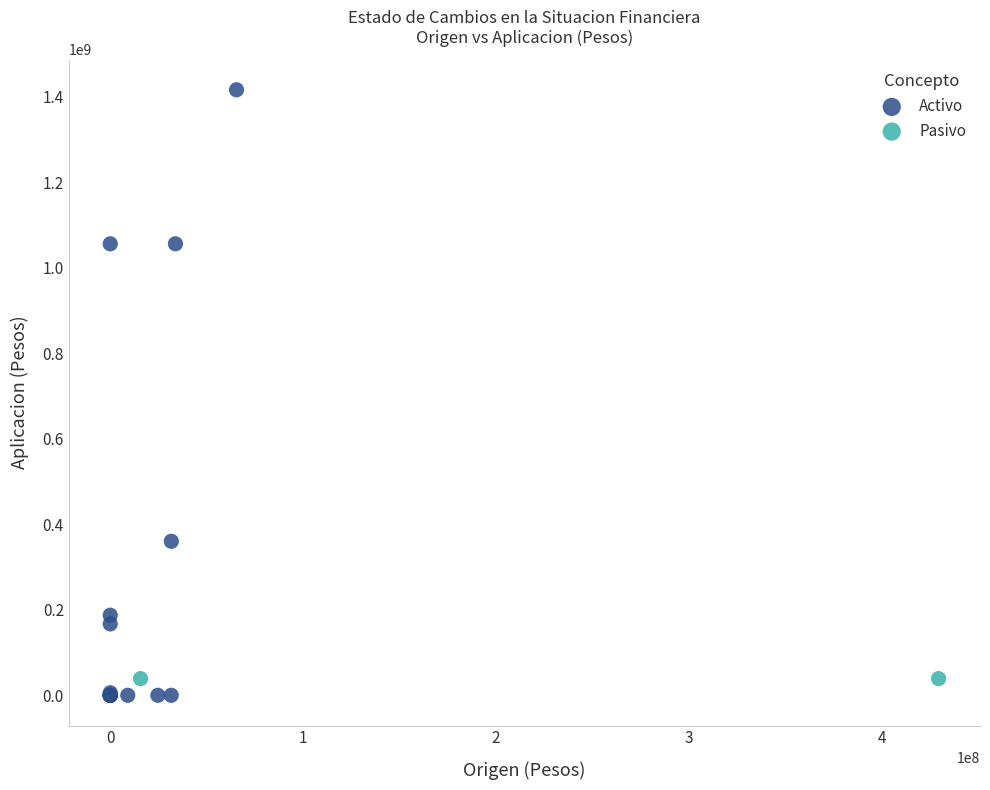

What are all the series names shown in the legend?

Activo, Pasivo